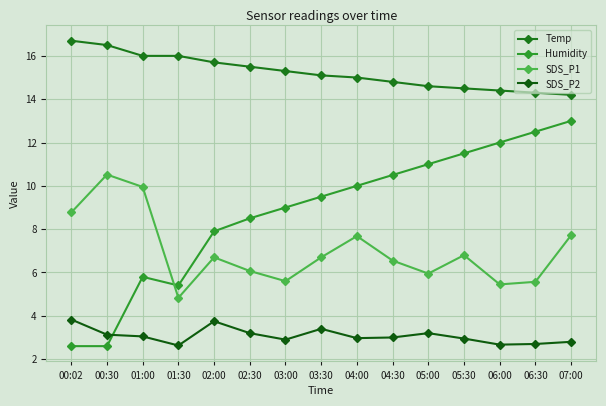

The value of Humidity at 04:30 is 10.5. True or false?

True